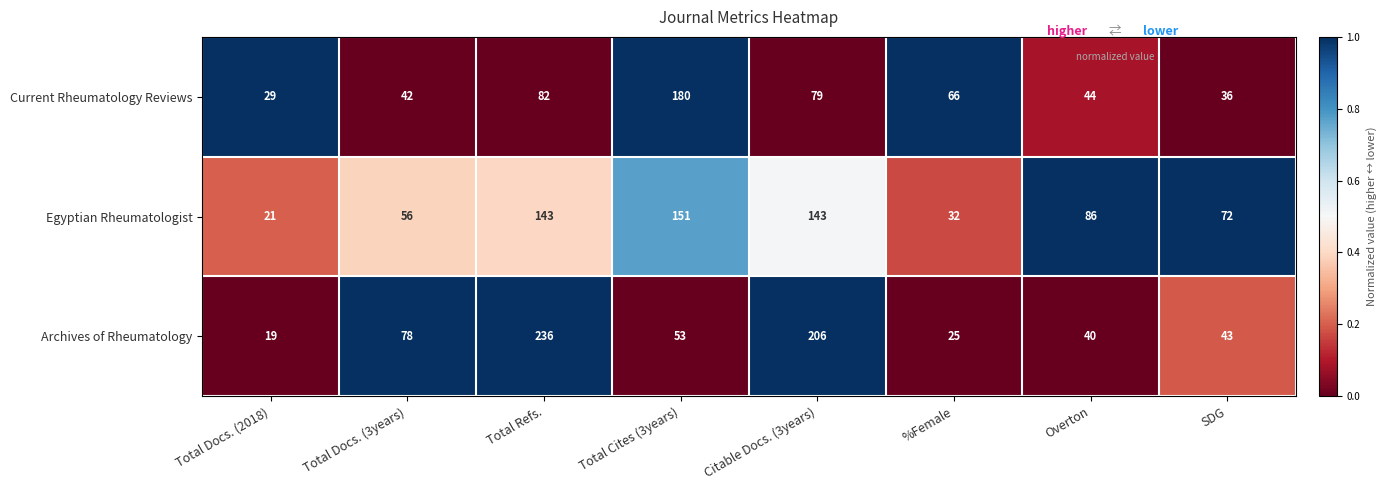

What is the difference between the maximum and minimum values in the Current Rheumatology Reviews series?

151